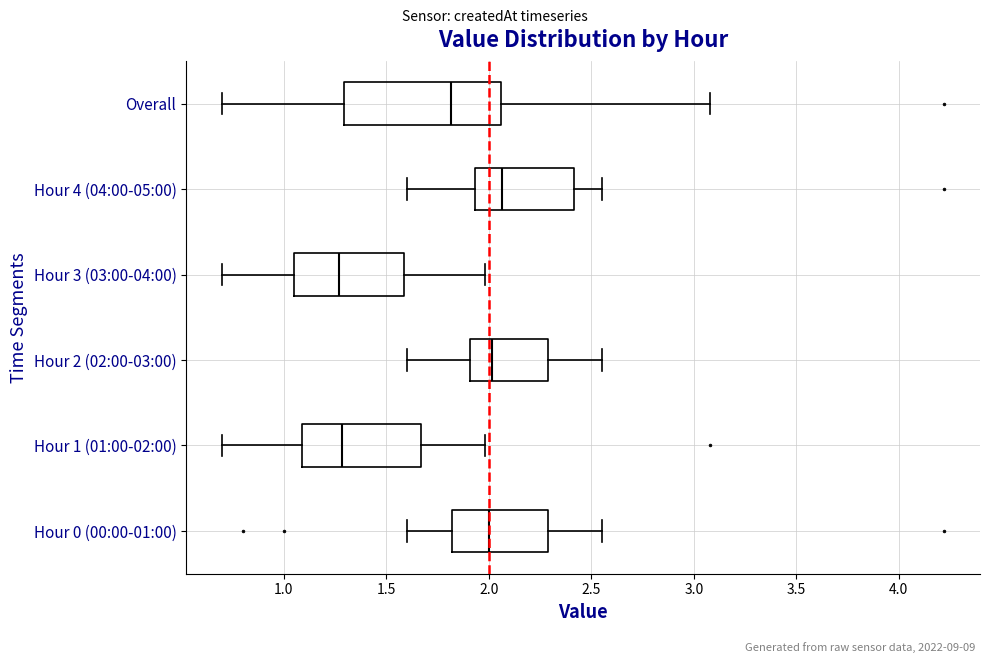

Comparing the boxes themselves (not the whiskers), which one is the widest?

Overall